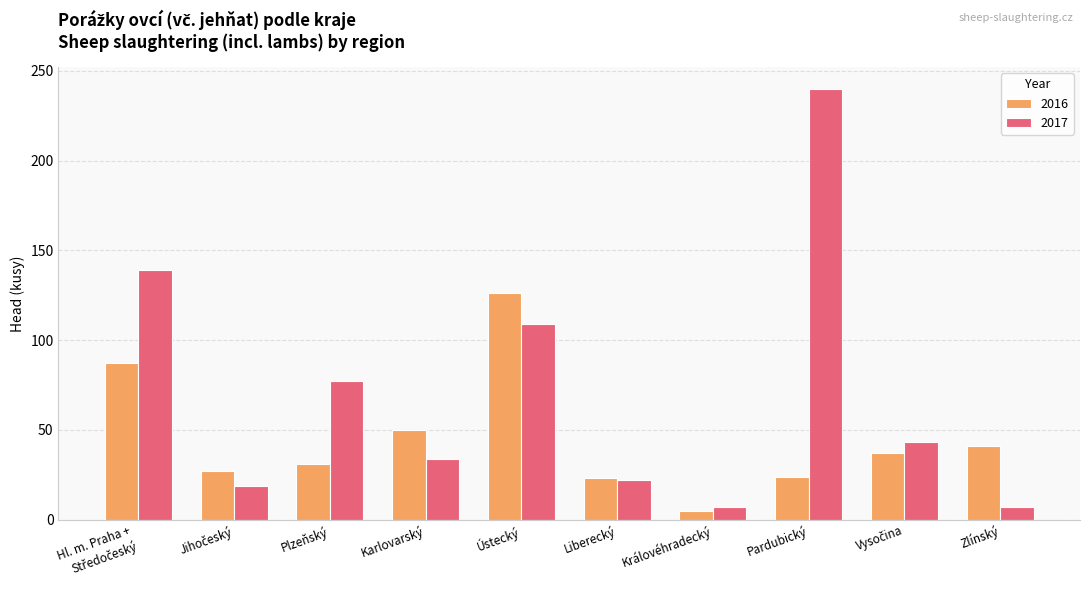

What is the sum of the 2016 values at Zlínský and Plzeňský?

72